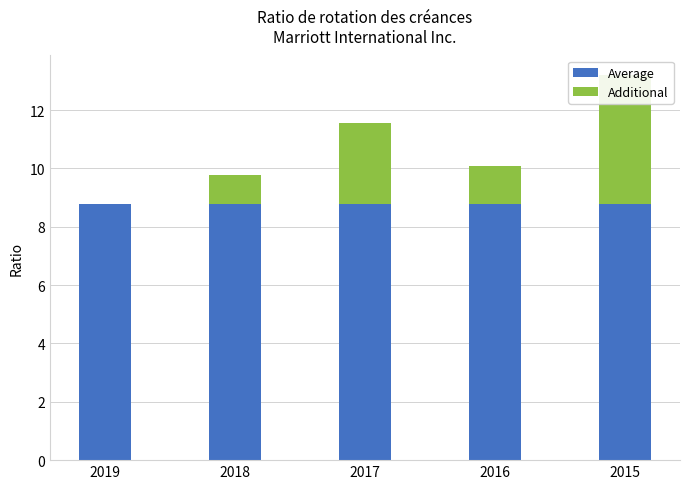

How many data points in Additional are less than 1?

2